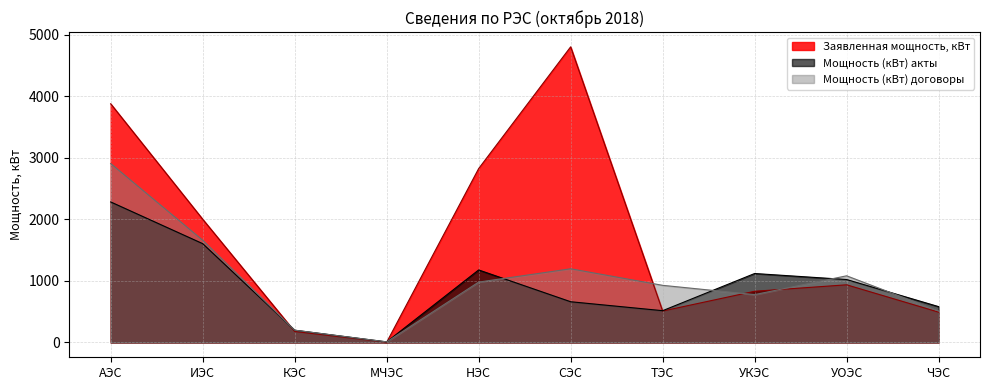

Which series has the largest total across all categories?

Заявленная мощность, кВт